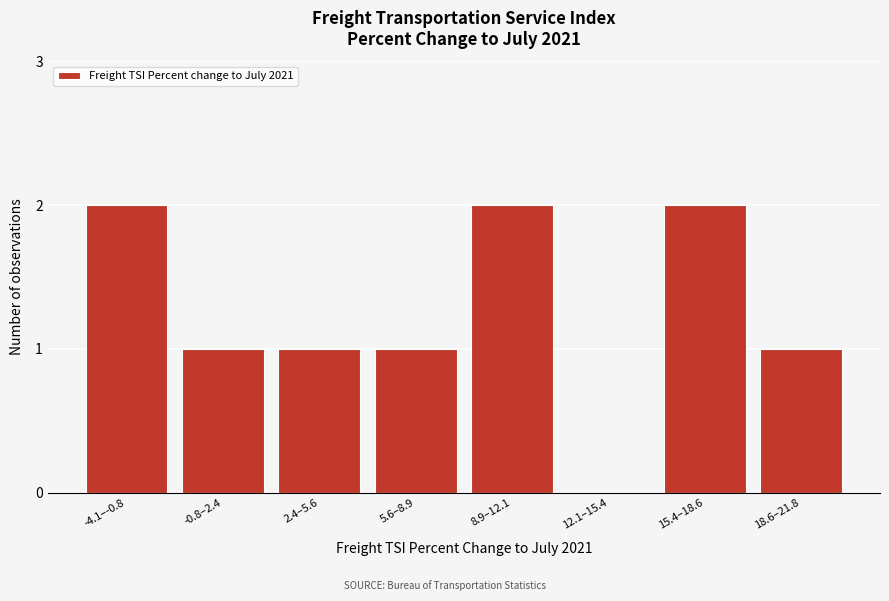

Reading left to right, extract all data points from this chart.

-4.1–-0.8=2	-0.8–2.4=1	2.4–5.6=1	5.6–8.9=1	8.9–12.1=2	12.1–15.4=0	15.4–18.6=2	18.6–21.8=1